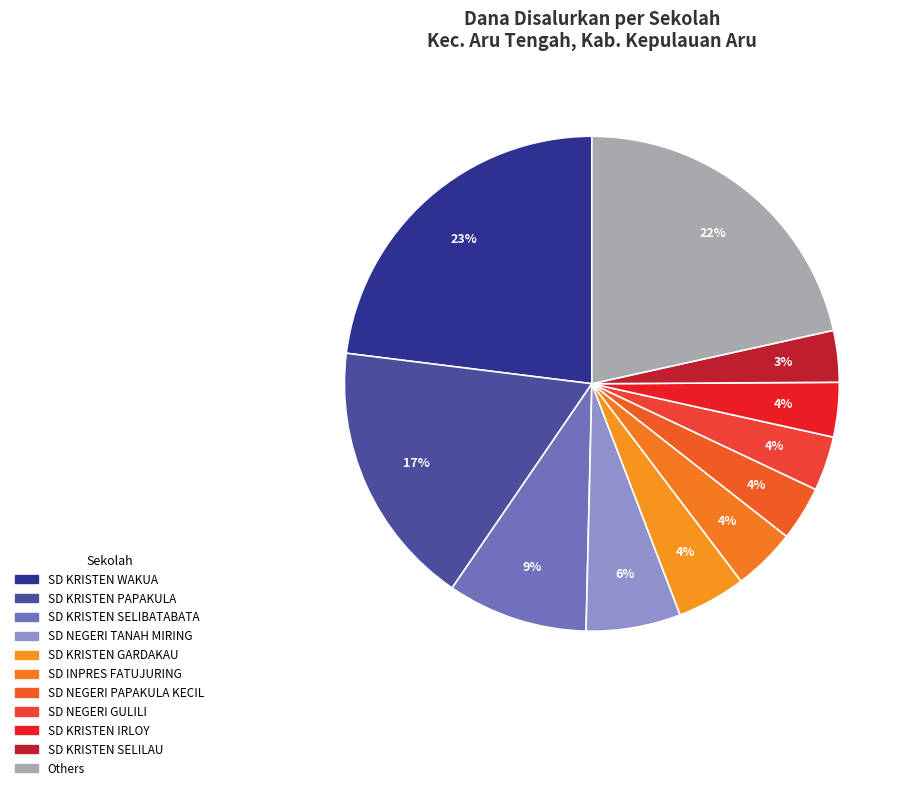

Count the number of slices in the pie.

11